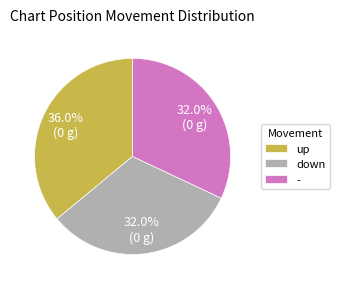

Does any single category account for the majority?

No